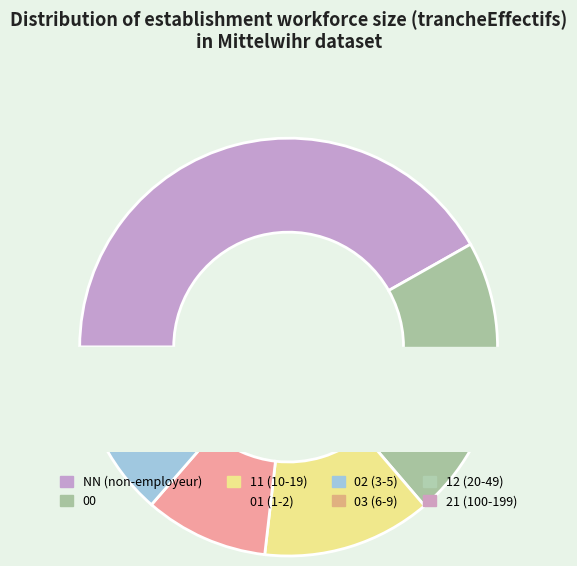

What is the total percentage of 01 and 11?

22.7%